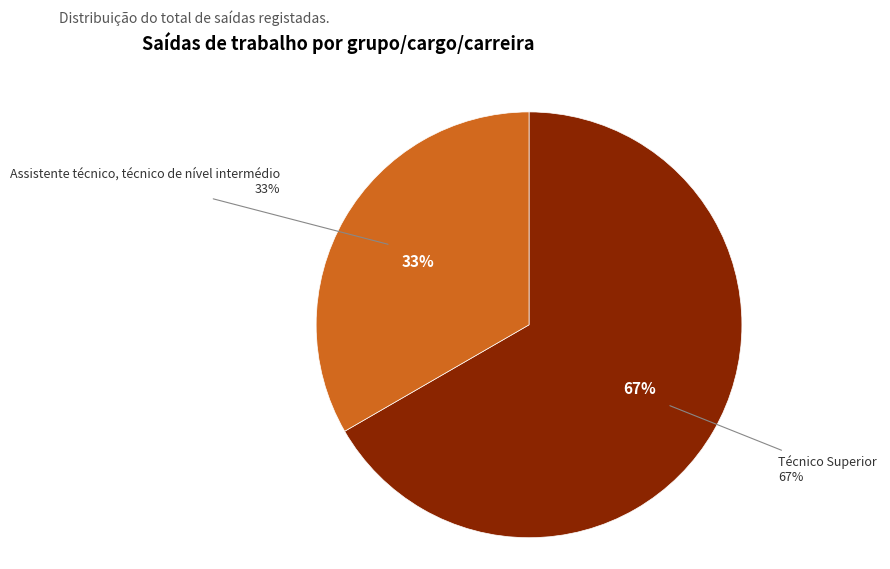

How many slices are in this pie chart?

2